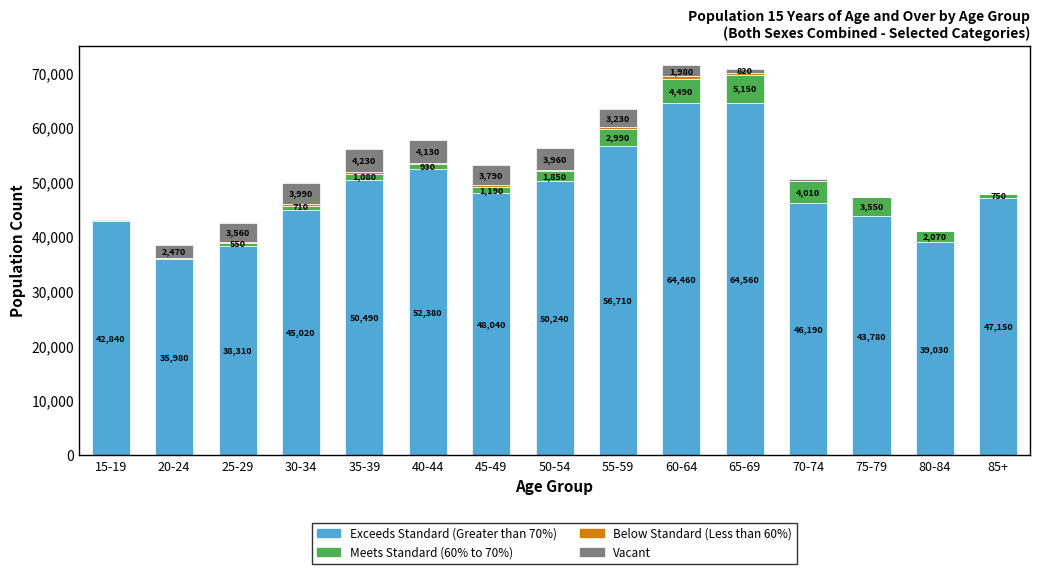

How many categories are shown in the chart?

15